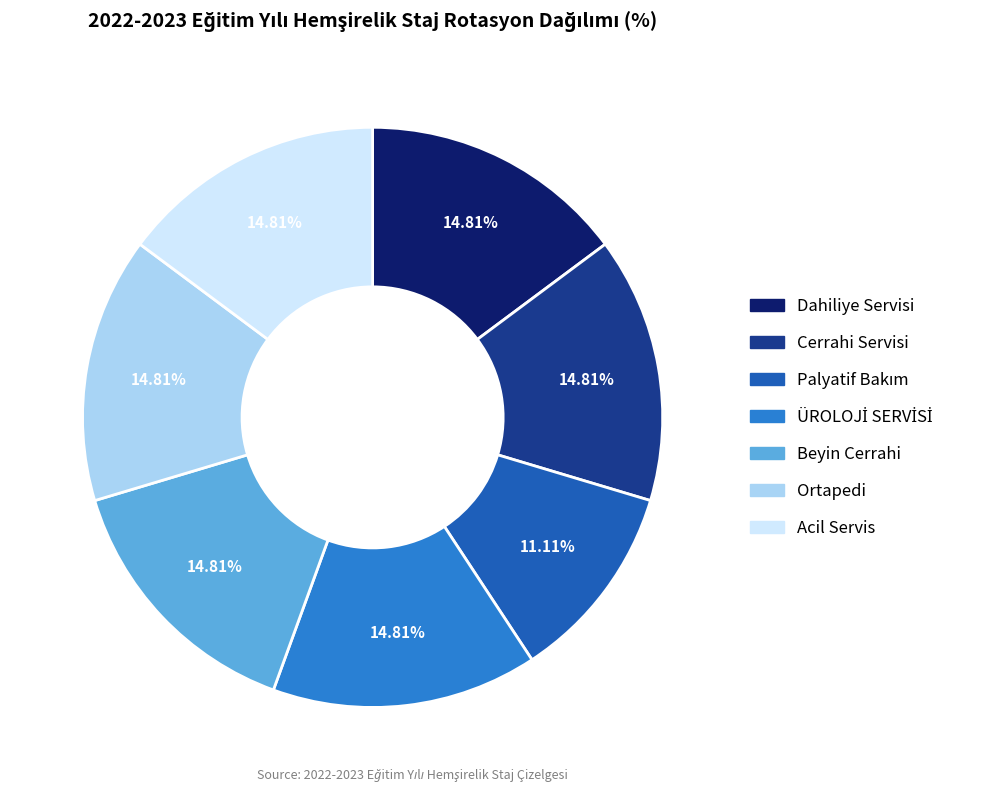

Is there a majority slice in this chart?

No